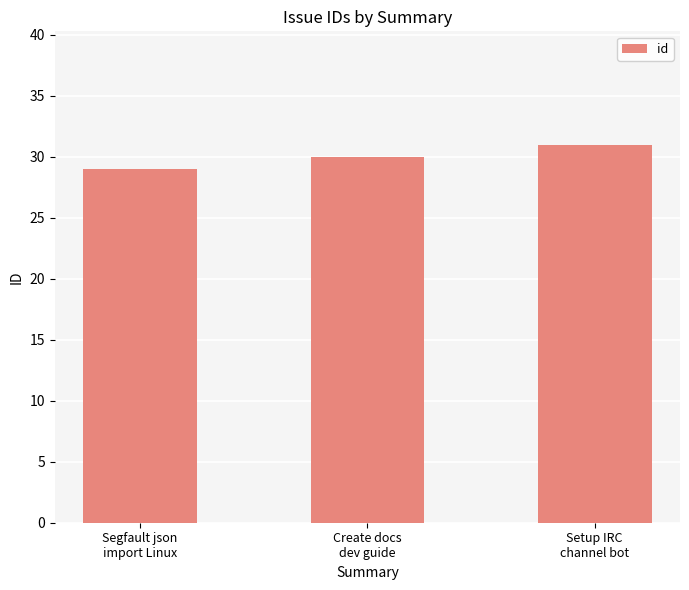

What is the value of the 1st bar from the left?

29